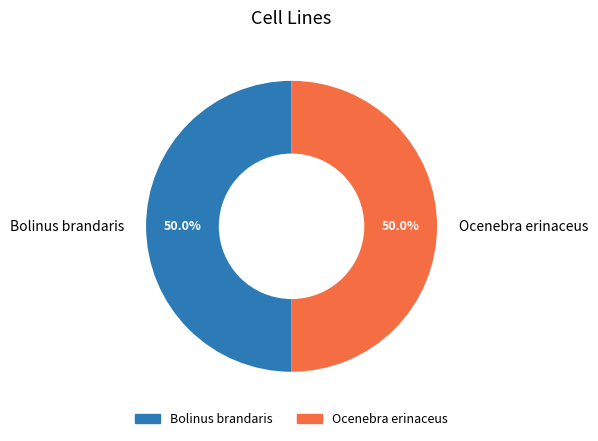

Combined, do Ocenebra erinaceus and Bolinus brandaris account for over 50%?

Yes